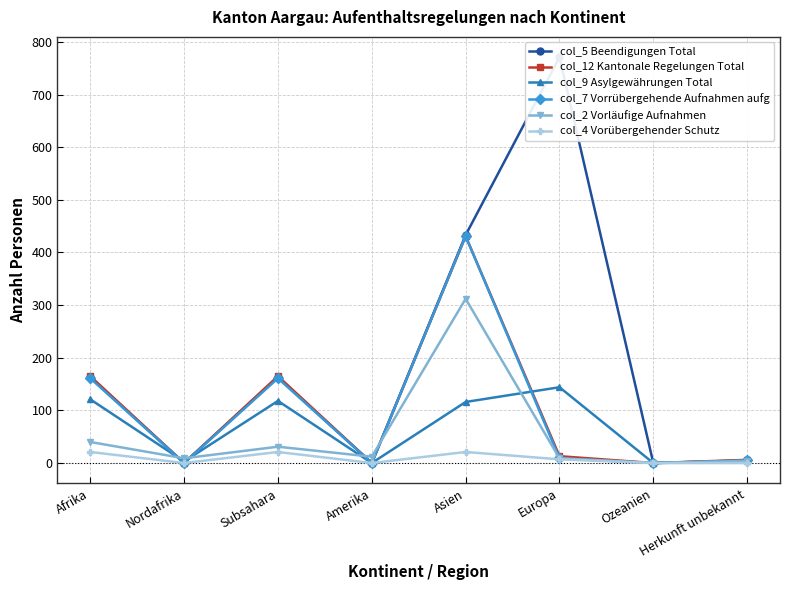

Reading left to right, extract all data points from this chart.

col_5 Beendigungen Total: 163	0	163	0	433	771	0	5
col_12 Kantonale Regelungen Total: 165	0	165	0	431	13	0	6
col_9 Asylgewährungen Total: 121	3	118	0	116	144	0	3
col_7 Vorrübergehende Aufnahmen aufg: 161	0	161	0	431	9	0	5
col_2 Vorläufige Aufnahmen: 40	9	31	12	312	9	0	4
col_4 Vorübergehender Schutz: 21	0	21	0	21	7	0	0